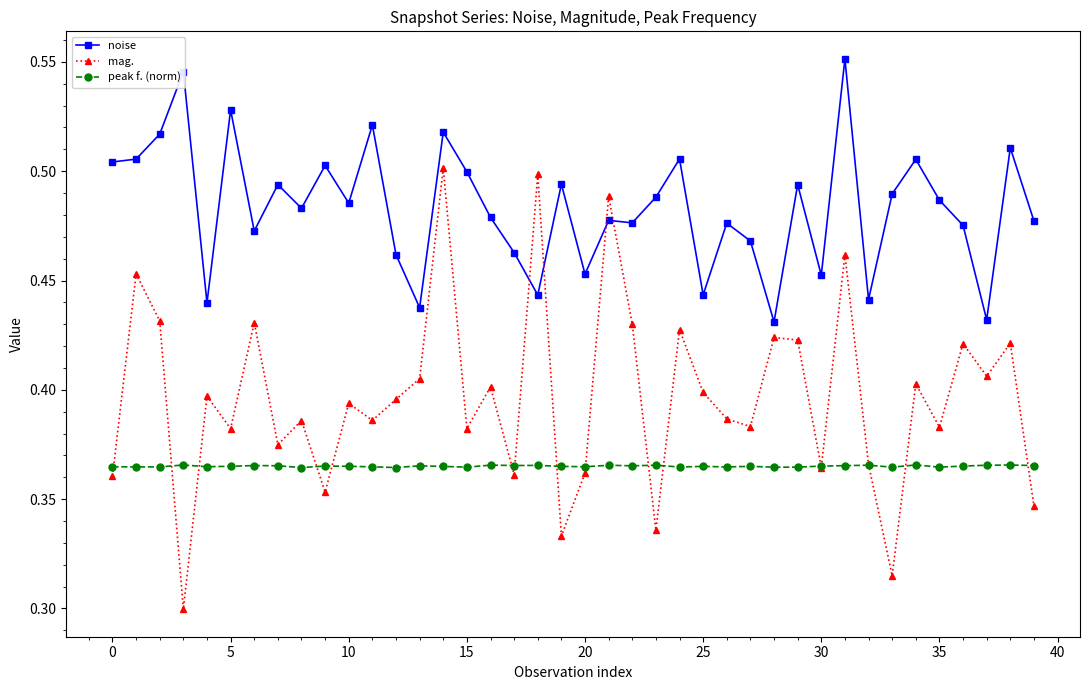

Rank the series by their maximum value, from highest to lowest.

noise, mag., peak f. (norm)